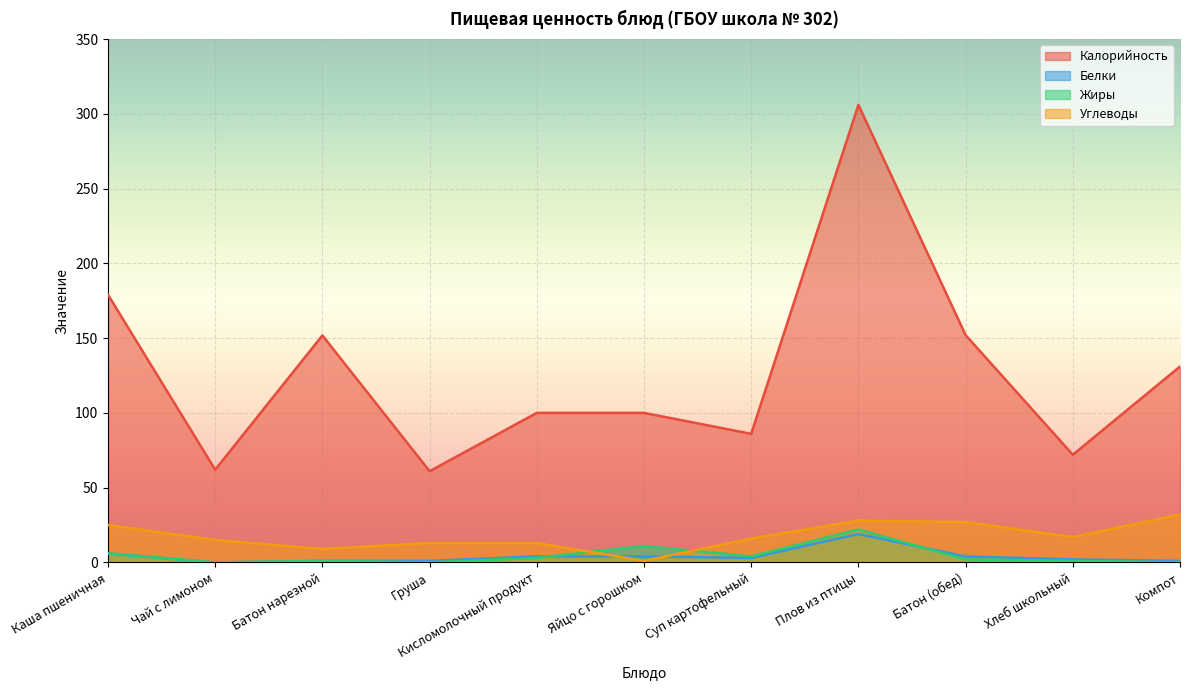

List the labels in order of Калорийность value, smallest first.

Груша, Чай с лимоном, Хлеб школьный, Суп картофельный, Кисломолочный продукт, Яйцо с горошком, Компот, Батон нарезной, Батон (обед), Каша пшеничная, Плов из птицы